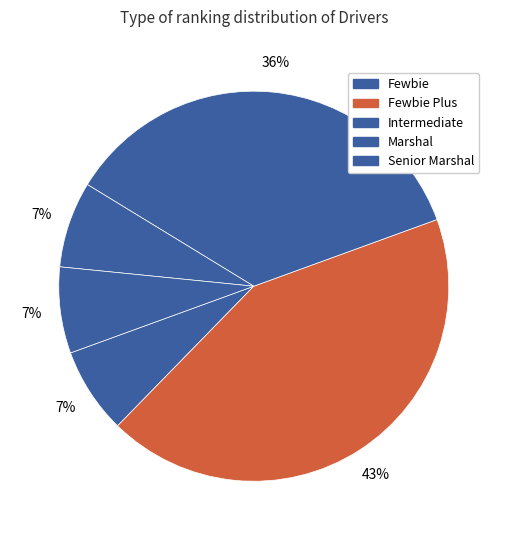

How many segments does this pie chart have?

5